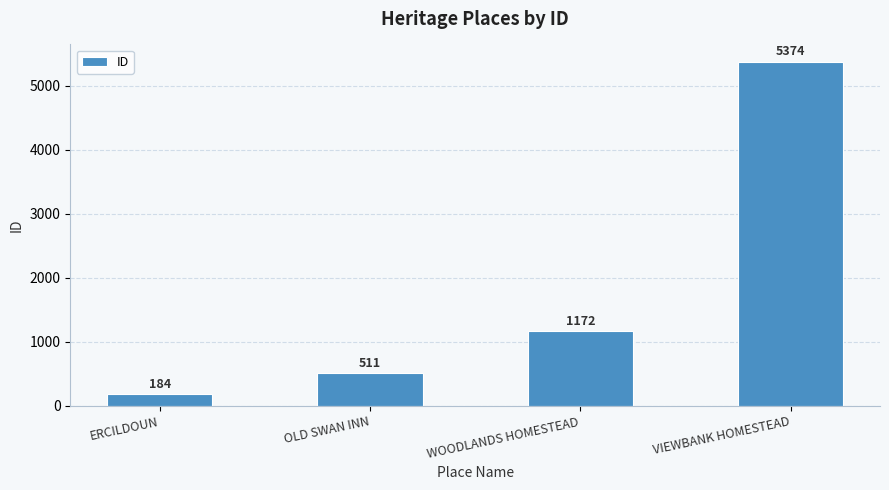

Are the bars grouped side by side (vs. stacked)?

No